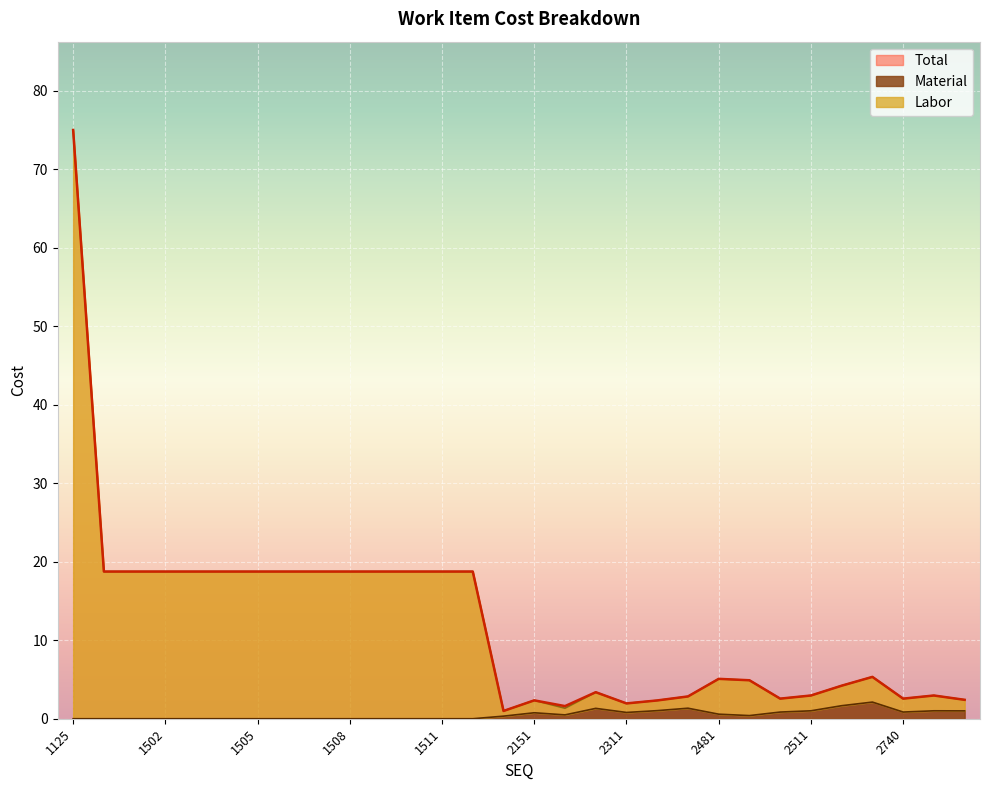

True or false: Total and Labor cross at least once.

False